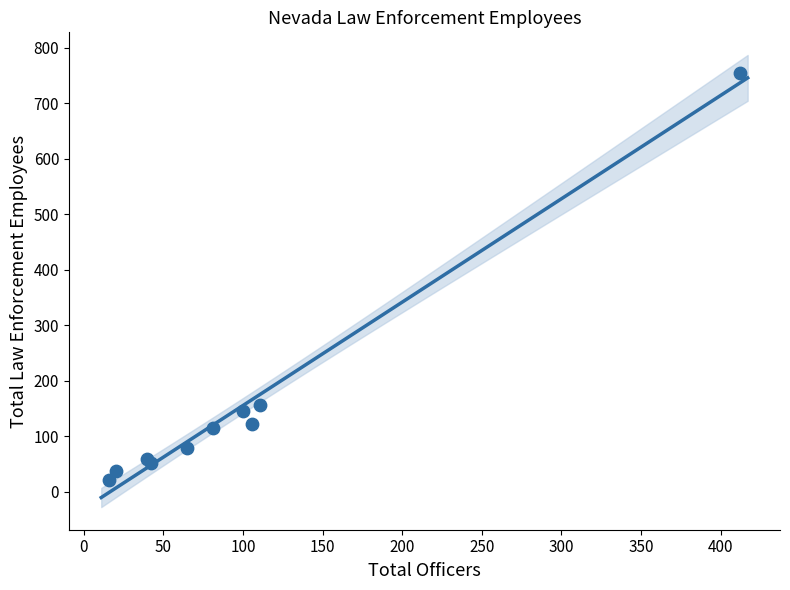

What Y value in the scatter plot is closest to 387?

156